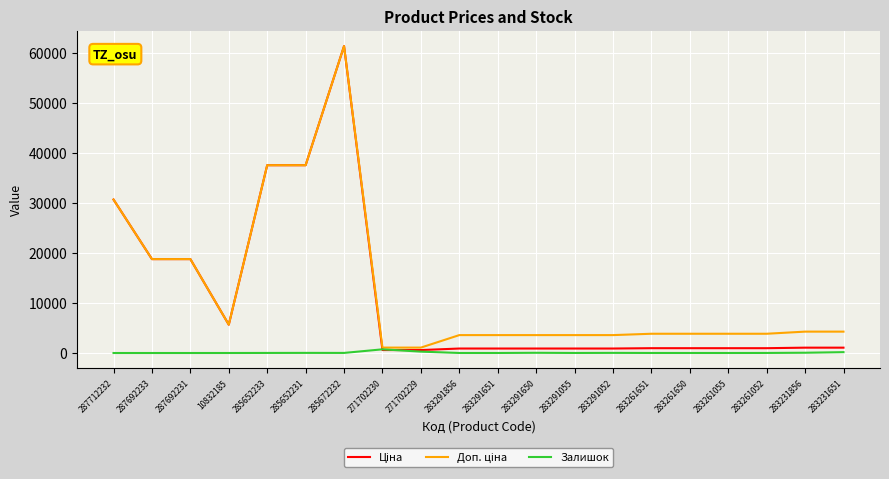

What is the greatest value displayed?

61434.3